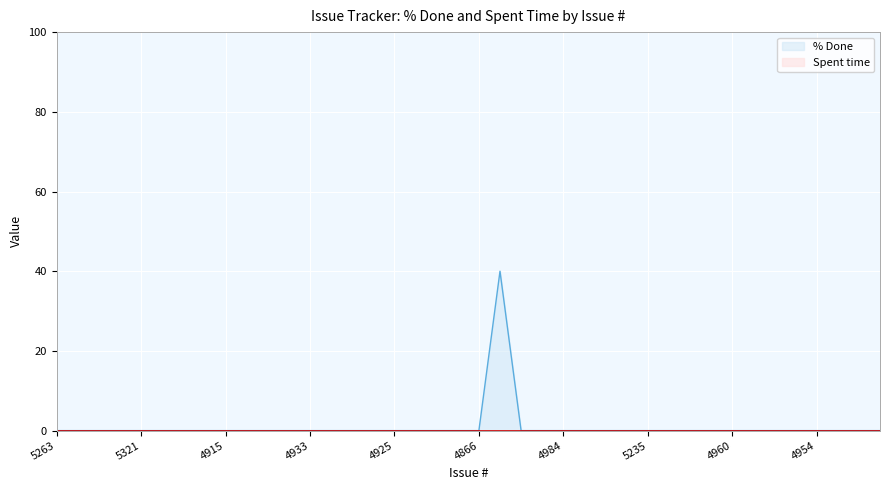

Reading left to right, what are all the values shown in this chart?

0	0	0	0	0	0	0	0	0	0	0	0	0	0	0	0	0	0	0	0	0	40	0	0	0	0	0	0	0	0	0	0	0	0	0	0	0	0	0	0